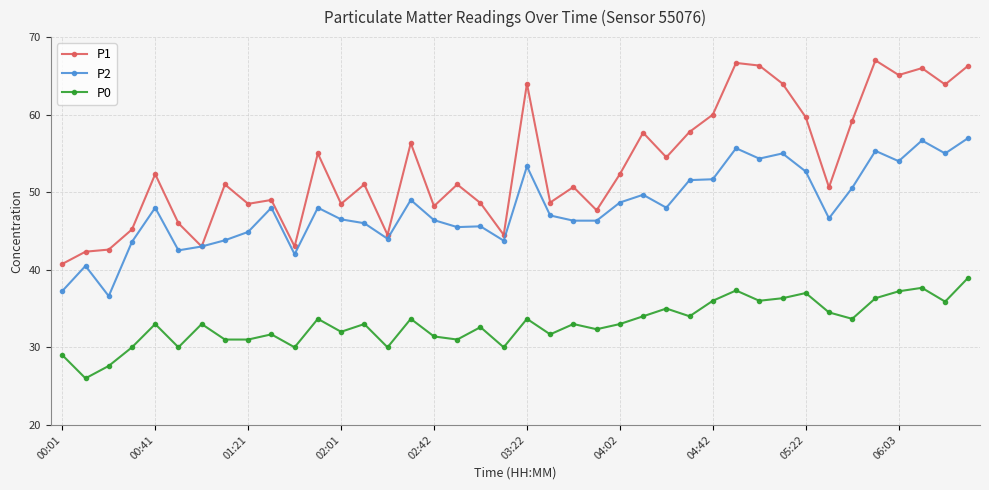

True or false: P1 and P0 cross at least once.

False